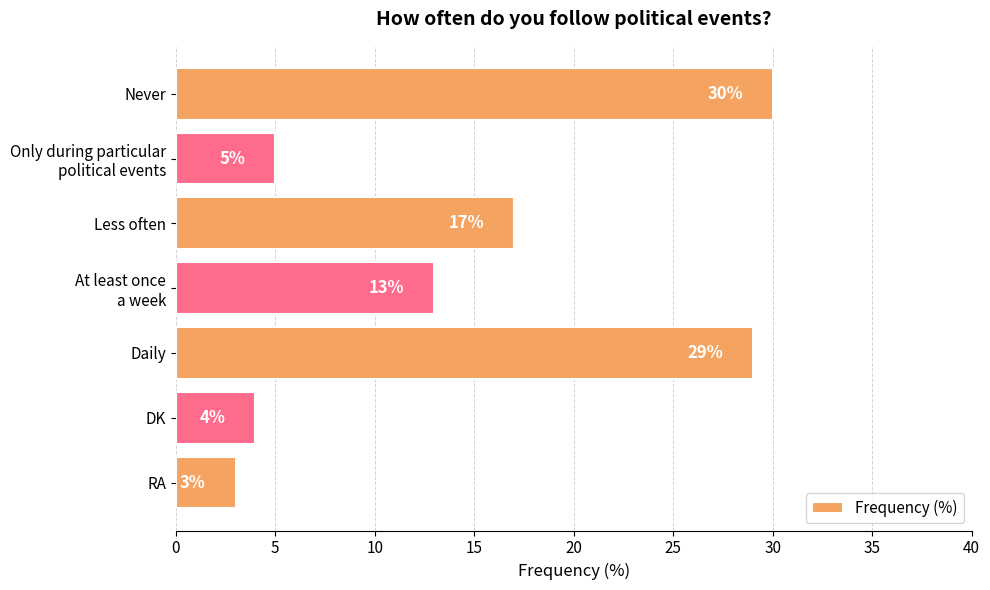

At which label is the value closest to 16?

Less often